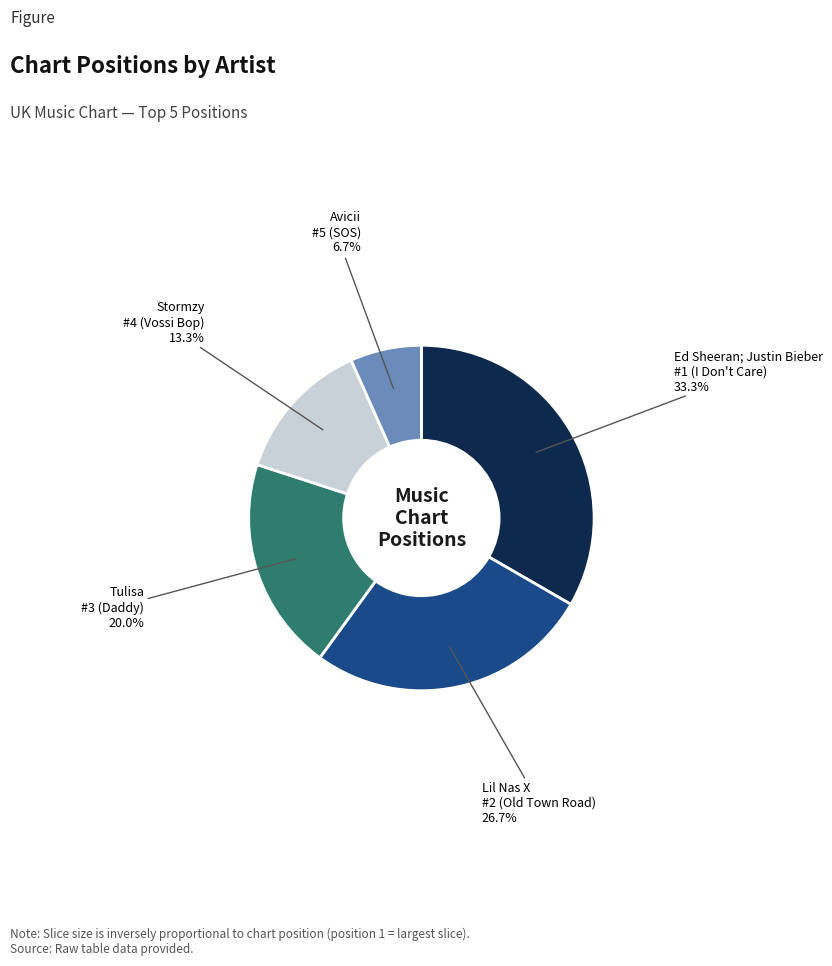

To the nearest percent, what is the difference between the largest and smallest slice percentages?

27%